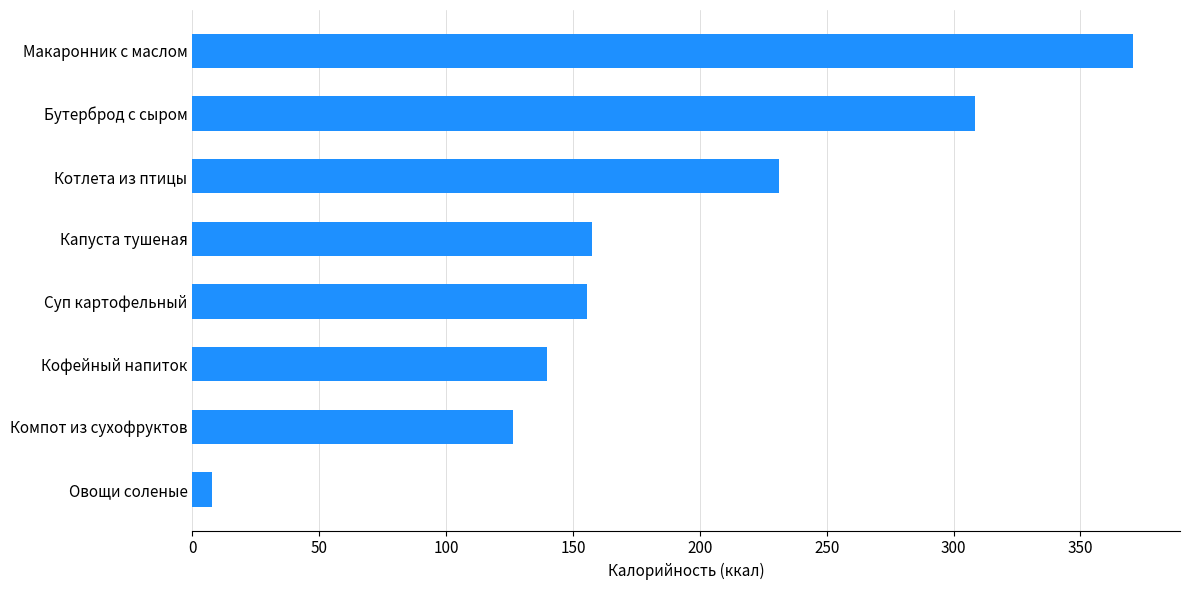

Does the chart contain any negative values?

No